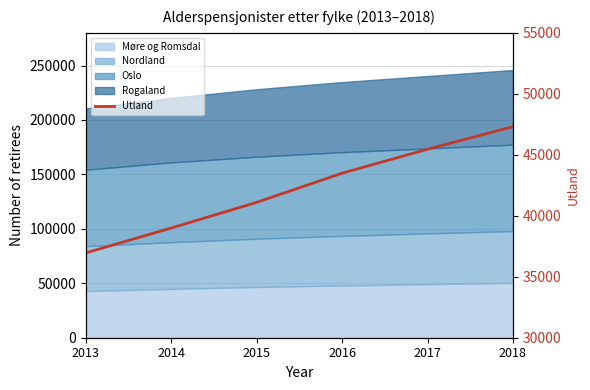

Rank the categories by value from lowest to highest.

2013, 2014, 2015, 2016, 2017, 2018